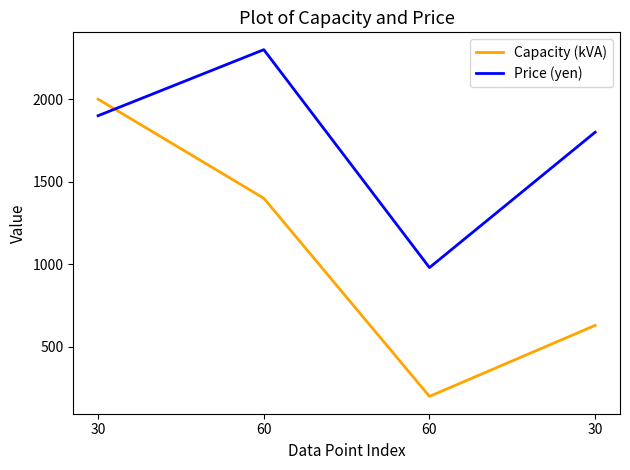

Is it true that Capacity (kVA) equals 630 at 30?

True